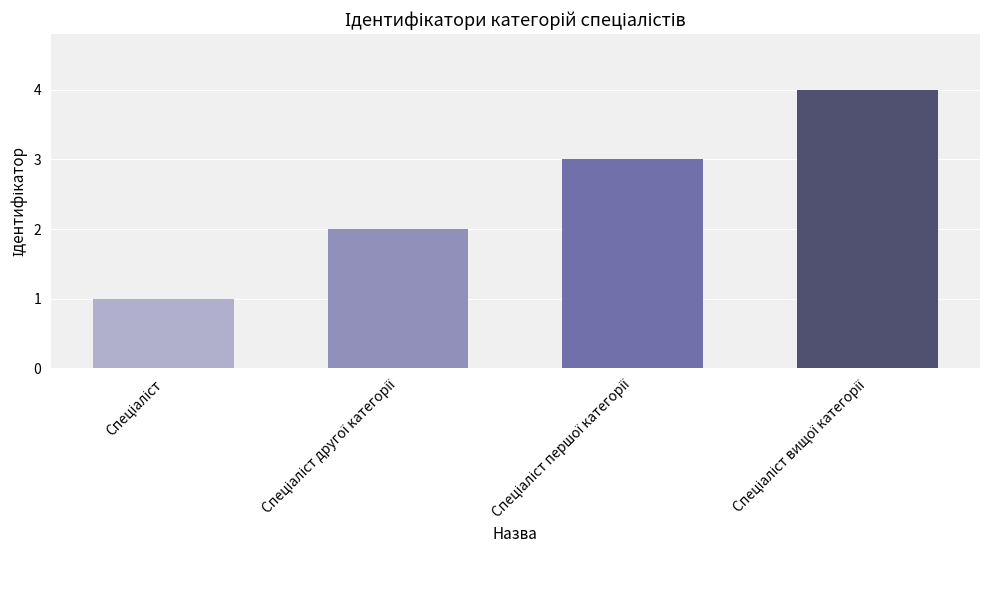

What is the maximum value shown in the chart?

4